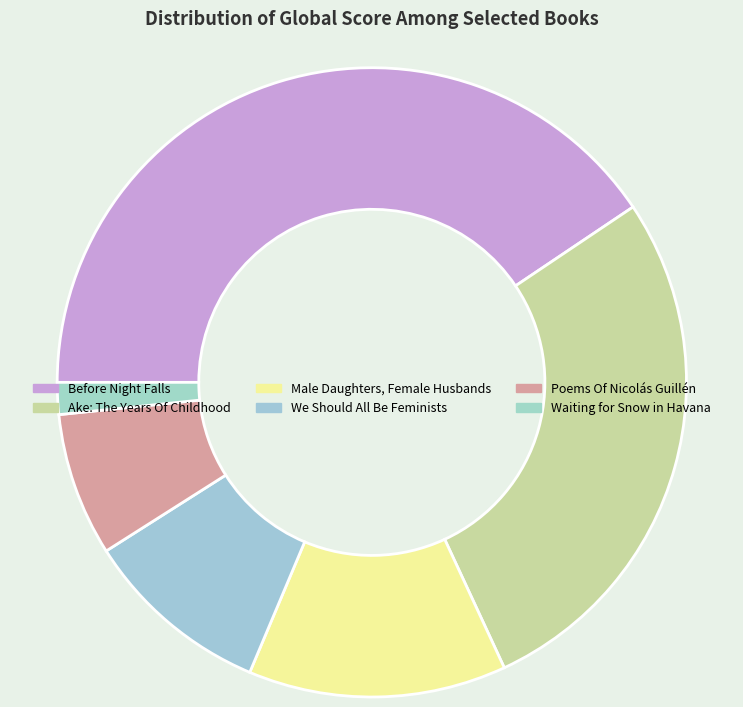

Which category has the smallest portion of the pie?

Waiting for Snow in Havana